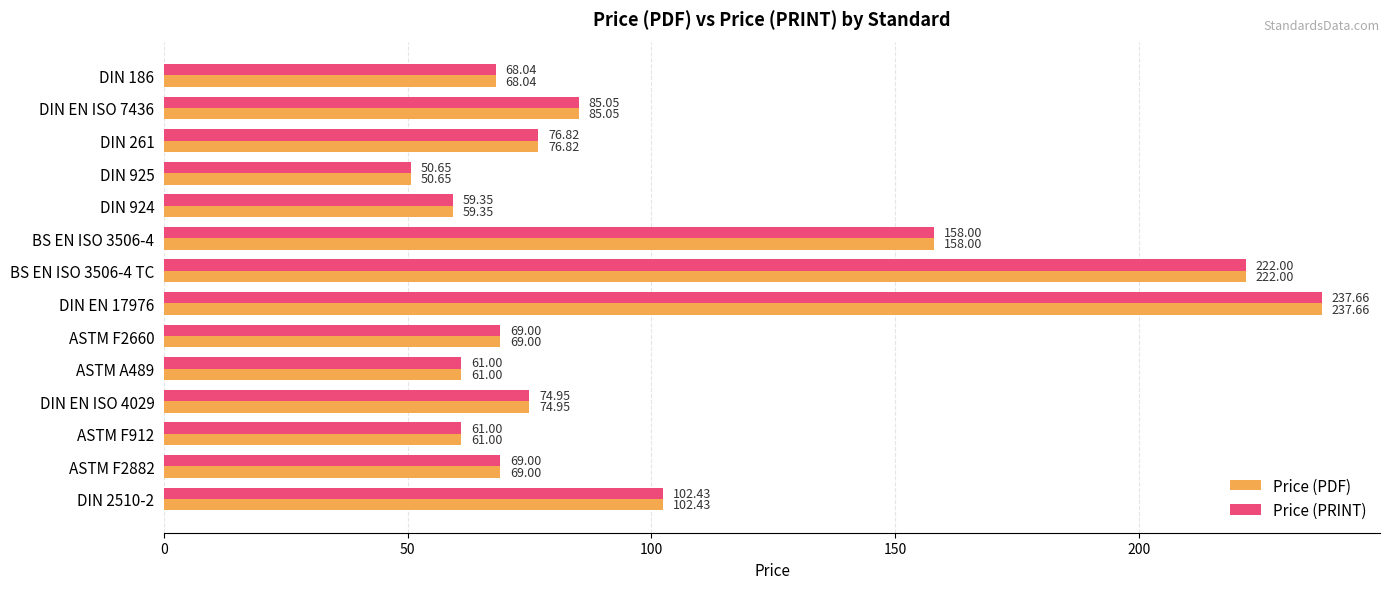

At which label is Price (PDF) closest to 144?

BS EN ISO 3506-4